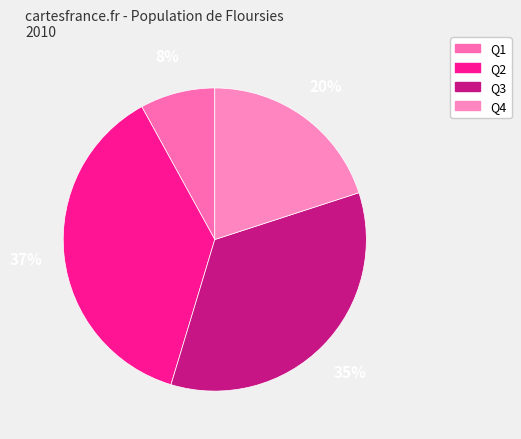

Is it true that Q1 is 8% of the pie?

True